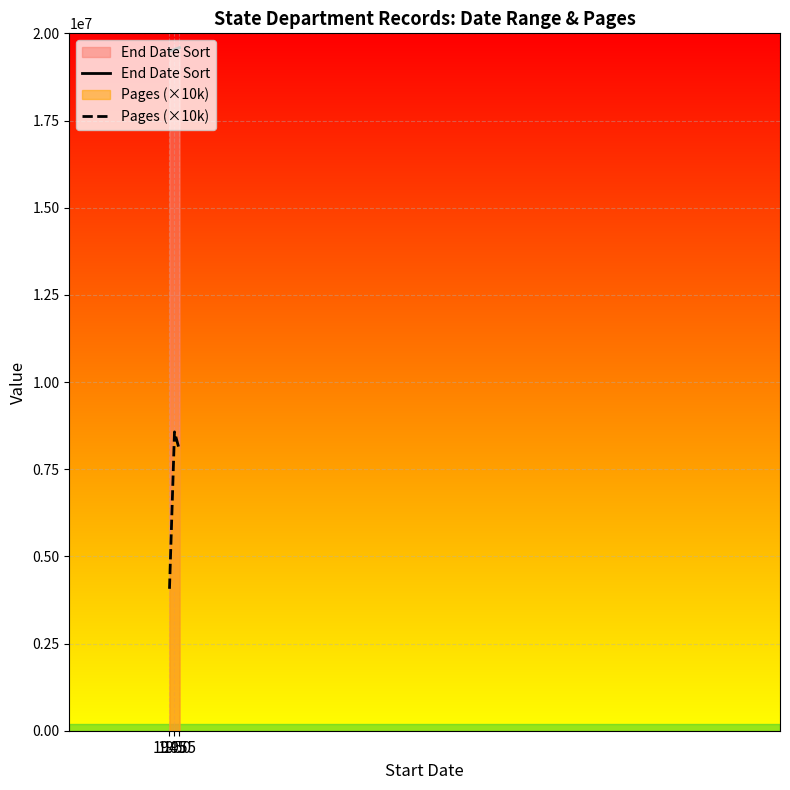

Where is End Date Sort nearest to the value 19540000?

1950